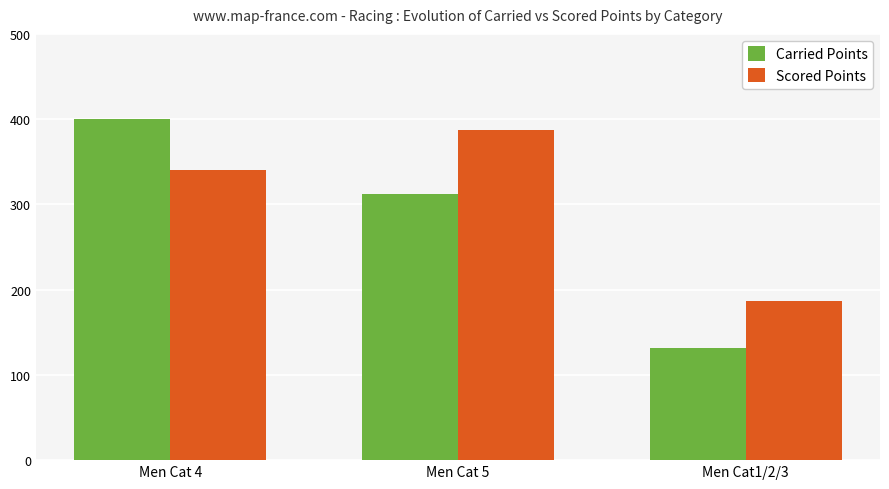

What is the difference between the maximum and minimum values in the Scored Points series?

201.7